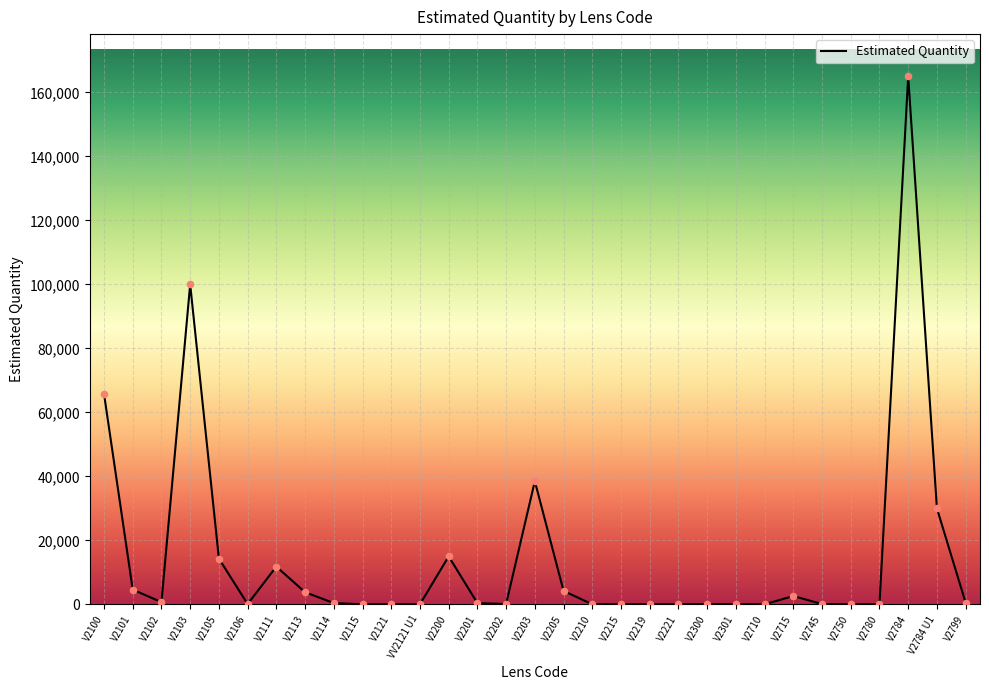

Approximately how many times larger is the value at V2799 compared to V2115?

16.7